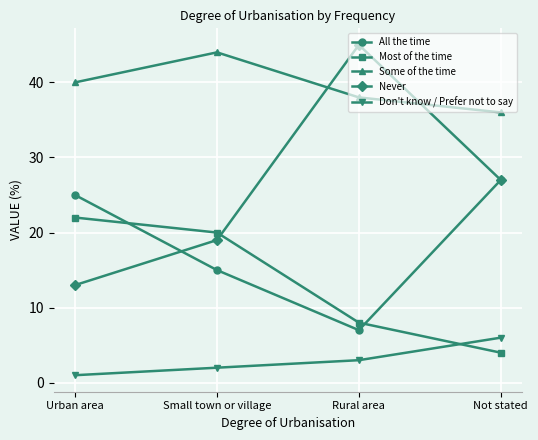

What is the average value of the Never series?

26